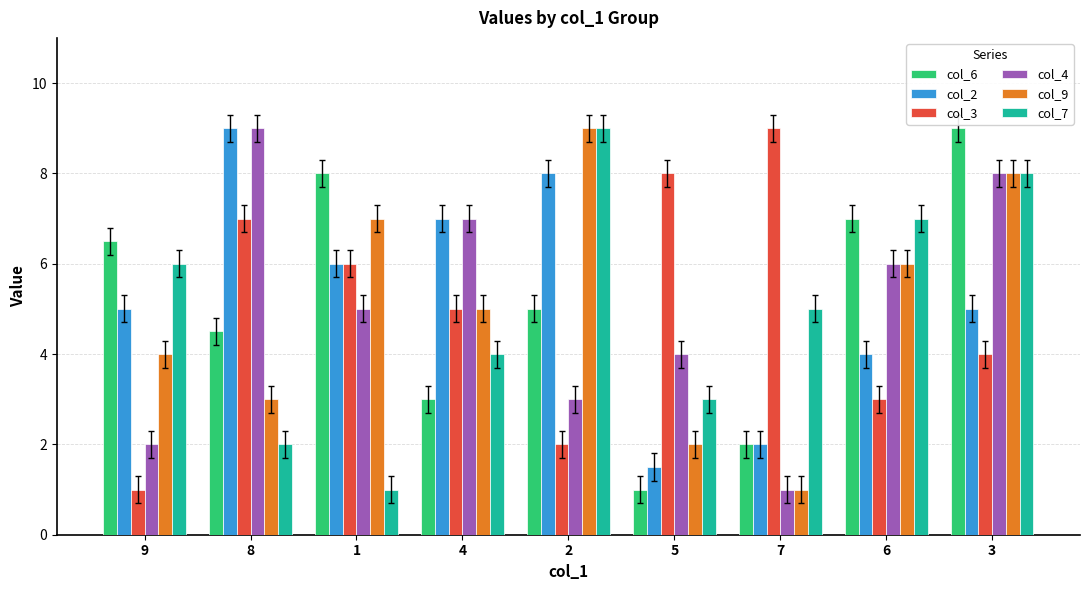

The value of col_9 at 1 is 7.0. True or false?

True